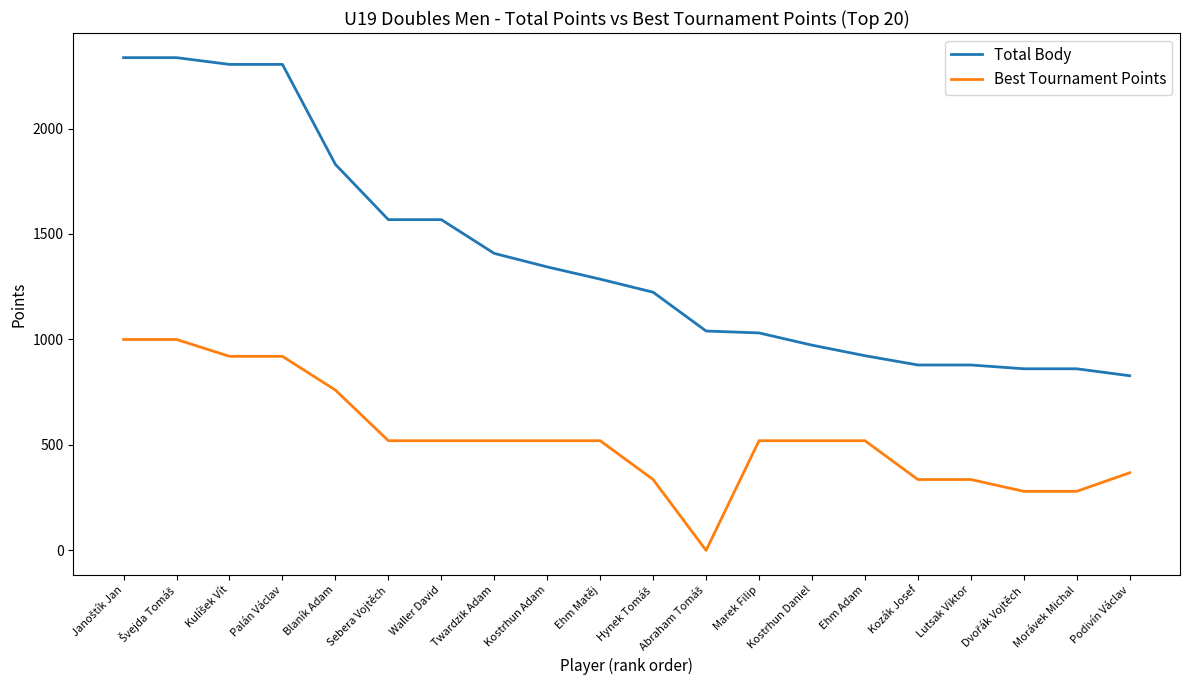

Which series changed the most between Ehm Matěj and Lutsak Viktor?

Total Body